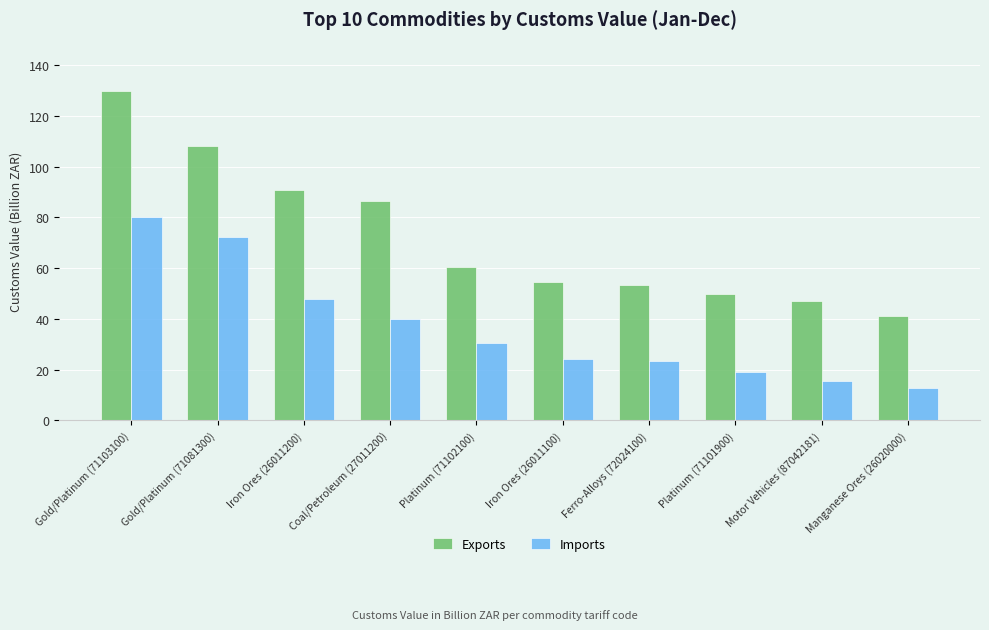

What is the sum of all Exports values?

720.6